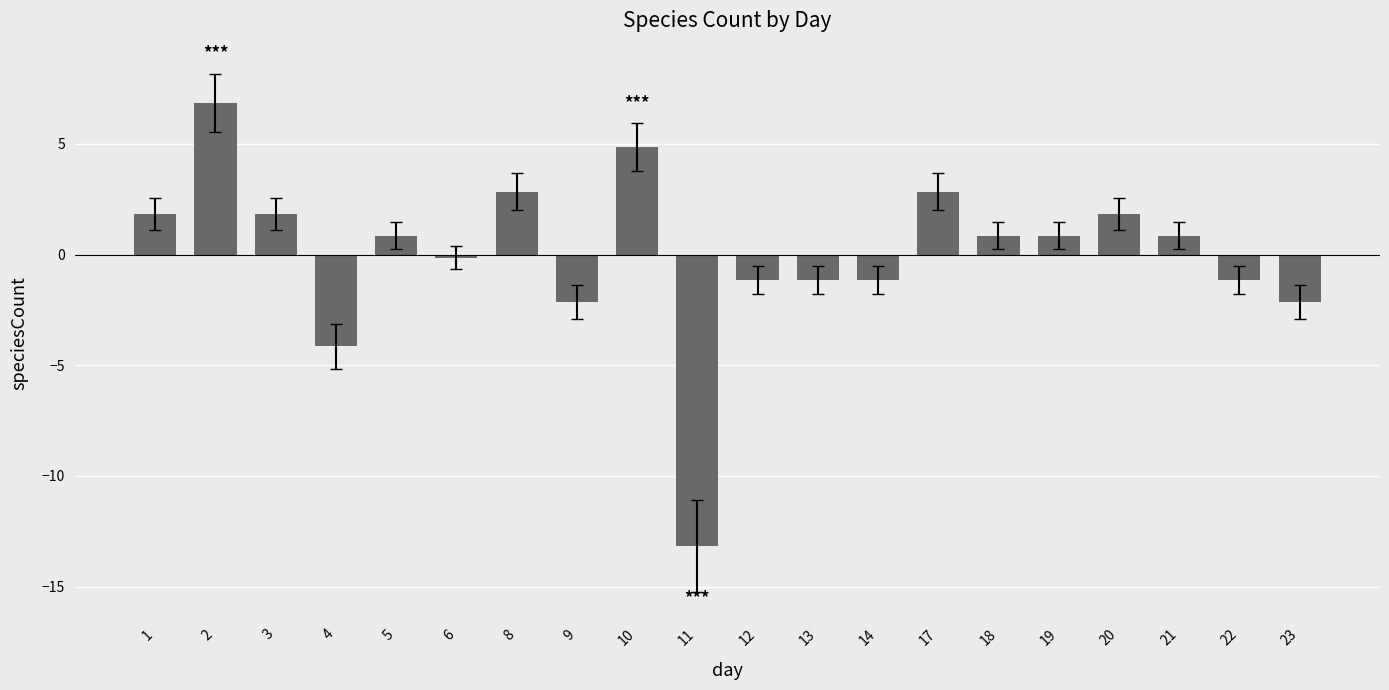

Is it true that the value at 21 is 0.8?

True